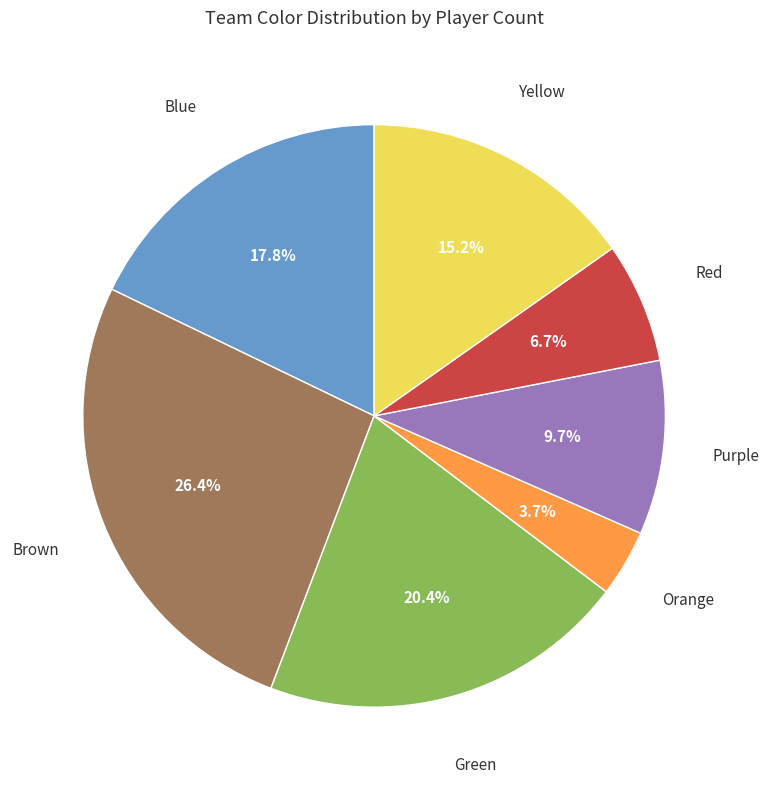

How many segments does this pie chart have?

7